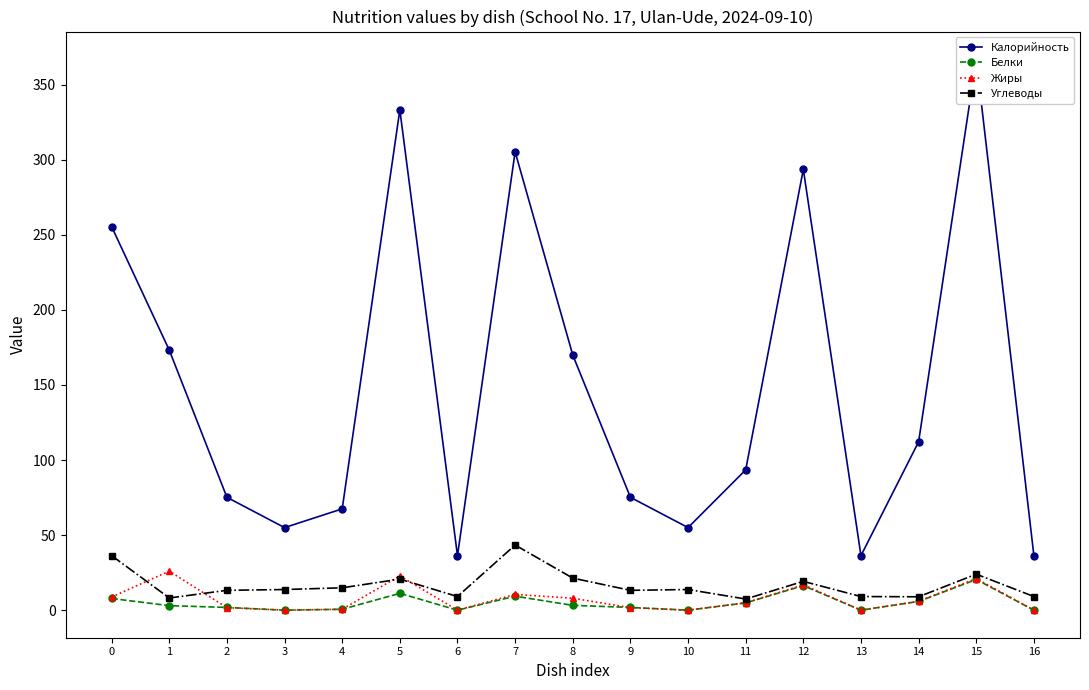

At which label is Жиры closest to 13?

7